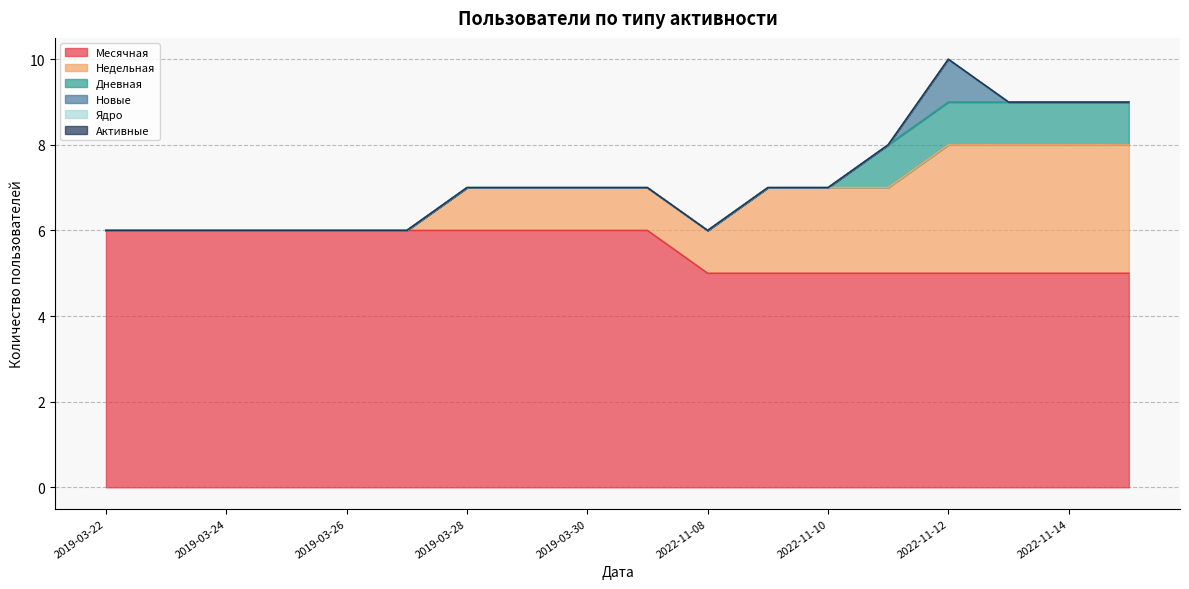

Reading left to right, list all the values displayed in this chart.

Месячная: 2019-03-22=6	2019-03-23=6	2019-03-24=6	2019-03-25=6	2019-03-26=6	2019-03-27=6	2019-03-28=6	2019-03-29=6	2019-03-30=6	2022-11-07=6	2022-11-08=5	2022-11-09=5	2022-11-10=5	2022-11-11=5	2022-11-12=5	2022-11-13=5	2022-11-14=5	2022-11-15=5
Недельная: 2019-03-22=0	2019-03-23=0	2019-03-24=0	2019-03-25=0	2019-03-26=0	2019-03-27=0	2019-03-28=1	2019-03-29=1	2019-03-30=1	2022-11-07=1	2022-11-08=1	2022-11-09=2	2022-11-10=2	2022-11-11=2	2022-11-12=3	2022-11-13=3	2022-11-14=3	2022-11-15=3
Дневная: 2019-03-22=0	2019-03-23=0	2019-03-24=0	2019-03-25=0	2019-03-26=0	2019-03-27=0	2019-03-28=0	2019-03-29=0	2019-03-30=0	2022-11-07=0	2022-11-08=0	2022-11-09=0	2022-11-10=0	2022-11-11=1	2022-11-12=1	2022-11-13=1	2022-11-14=1	2022-11-15=1
Новые: 2019-03-22=0	2019-03-23=0	2019-03-24=0	2019-03-25=0	2019-03-26=0	2019-03-27=0	2019-03-28=0	2019-03-29=0	2019-03-30=0	2022-11-07=0	2022-11-08=0	2022-11-09=0	2022-11-10=0	2022-11-11=0	2022-11-12=1	2022-11-13=0	2022-11-14=0	2022-11-15=0
Ядро: 2019-03-22=0	2019-03-23=0	2019-03-24=0	2019-03-25=0	2019-03-26=0	2019-03-27=0	2019-03-28=0	2019-03-29=0	2019-03-30=0	2022-11-07=0	2022-11-08=0	2022-11-09=0	2022-11-10=0	2022-11-11=0	2022-11-12=0	2022-11-13=0	2022-11-14=0	2022-11-15=0
Активные: 2019-03-22=0	2019-03-23=0	2019-03-24=0	2019-03-25=0	2019-03-26=0	2019-03-27=0	2019-03-28=0	2019-03-29=0	2019-03-30=0	2022-11-07=0	2022-11-08=0	2022-11-09=0	2022-11-10=0	2022-11-11=0	2022-11-12=0	2022-11-13=0	2022-11-14=0	2022-11-15=0